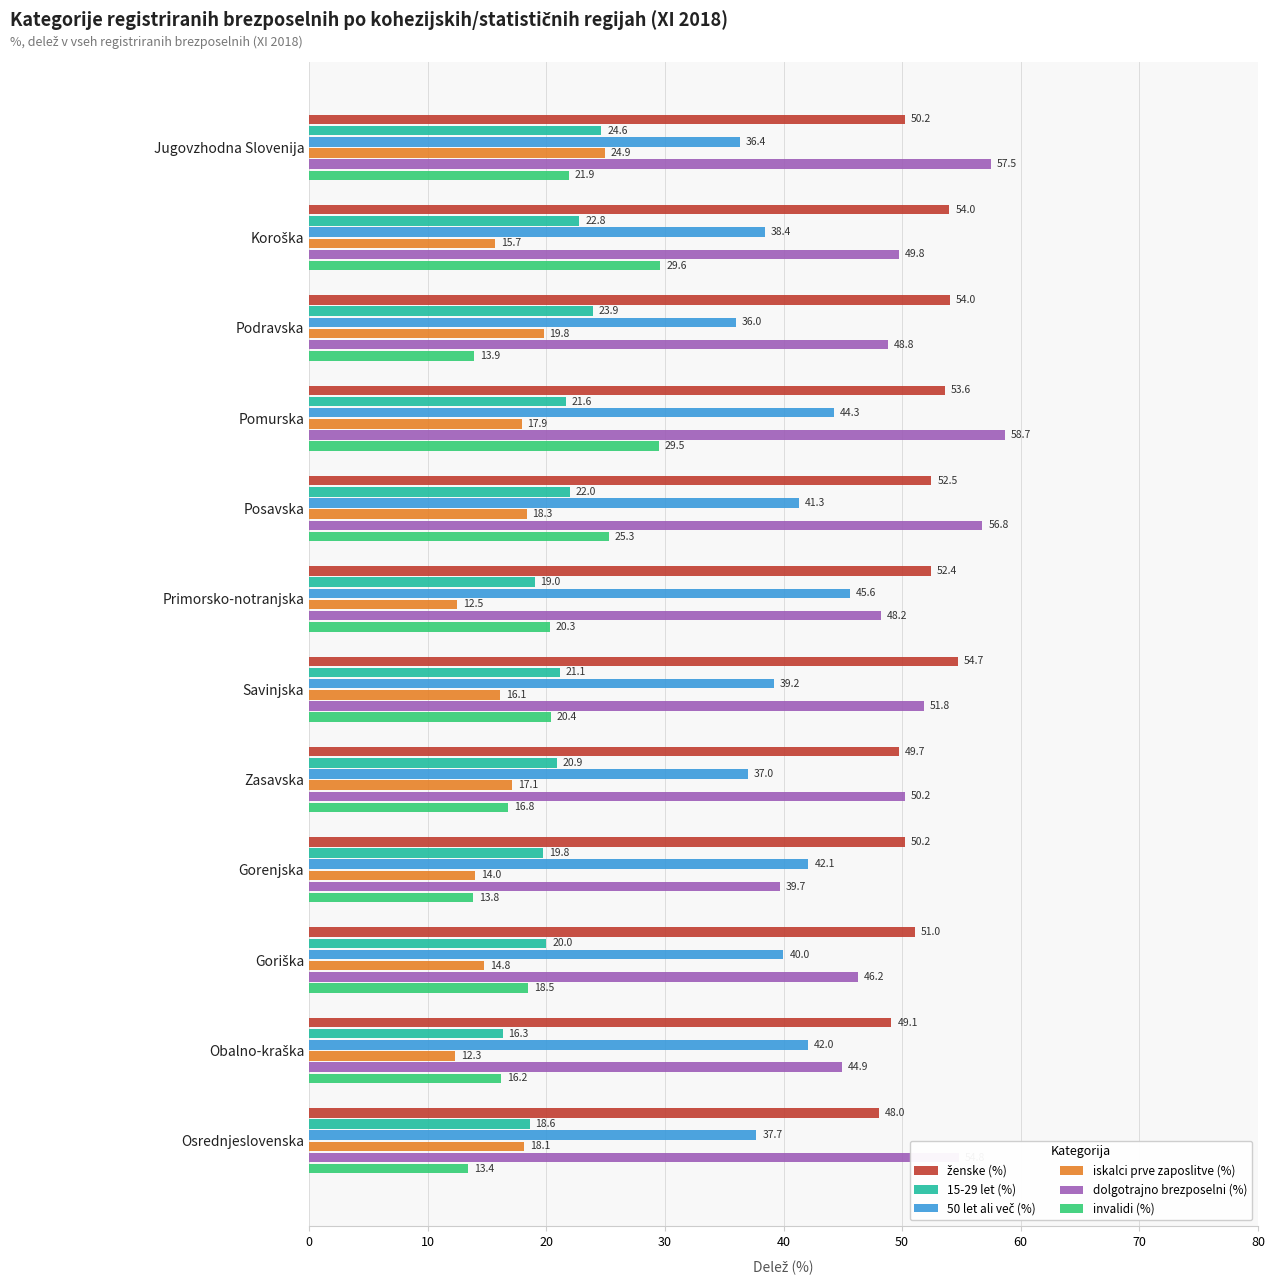

At which label does dolgotrajno brezposelni (%) reach its minimum?

Gorenjska